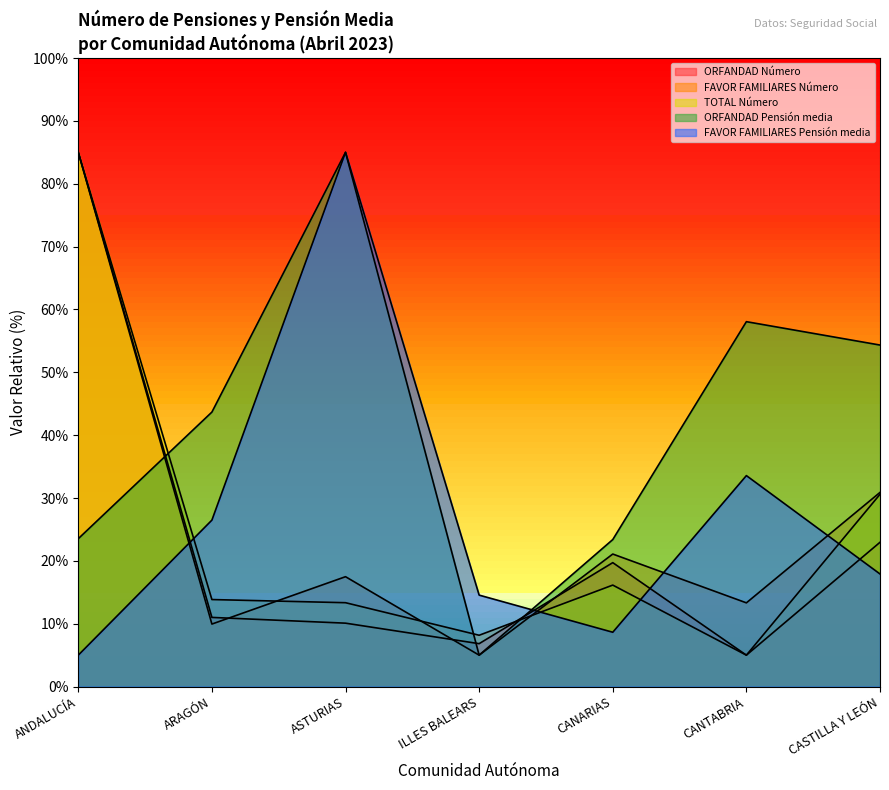

Reading left to right, extract all data points from this chart.

ORFANDAD Número: ANDALUCÍA=85.0	ARAGÓN=11.0	ASTURIAS=10.1	ILLES BALEARS=6.8	CANARIAS=19.7	CANTABRIA=5.0	CASTILLA Y LEÓN=23.0
FAVOR FAMILIARES Número: ANDALUCÍA=85.0	ARAGÓN=9.9	ASTURIAS=17.5	ILLES BALEARS=5.0	CANARIAS=21.1	CANTABRIA=13.3	CASTILLA Y LEÓN=30.9
TOTAL Número: ANDALUCÍA=85.0	ARAGÓN=13.8	ASTURIAS=13.3	ILLES BALEARS=8.2	CANARIAS=16.1	CANTABRIA=5.0	CASTILLA Y LEÓN=30.6
ORFANDAD Pensión media: ANDALUCÍA=23.5	ARAGÓN=43.7	ASTURIAS=85.0	ILLES BALEARS=5.0	CANARIAS=23.4	CANTABRIA=58.1	CASTILLA Y LEÓN=54.3
FAVOR FAMILIARES Pensión media: ANDALUCÍA=5.0	ARAGÓN=26.5	ASTURIAS=85.0	ILLES BALEARS=14.6	CANARIAS=8.6	CANTABRIA=33.6	CASTILLA Y LEÓN=17.9